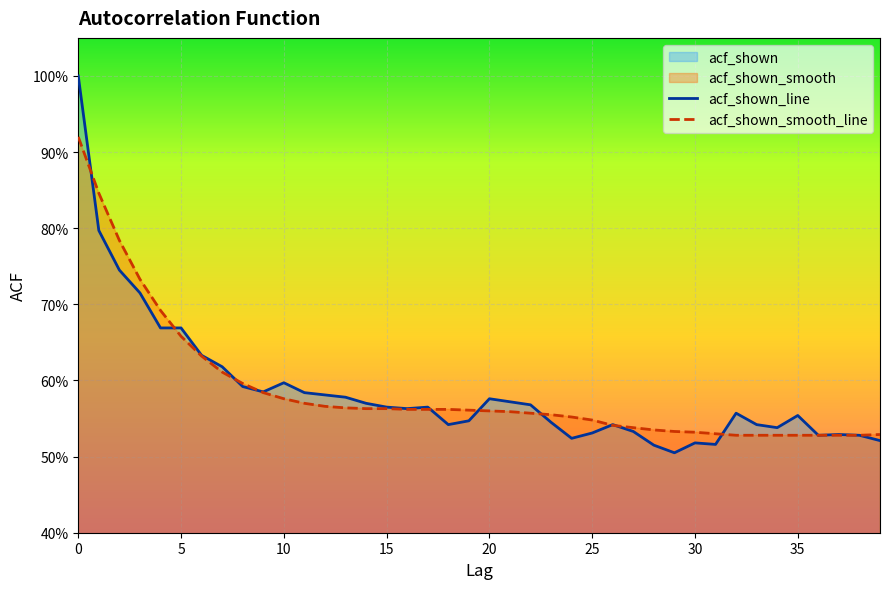

At 24, list the series in order from smallest to largest.

acf_shown_line, acf_shown_smooth_line